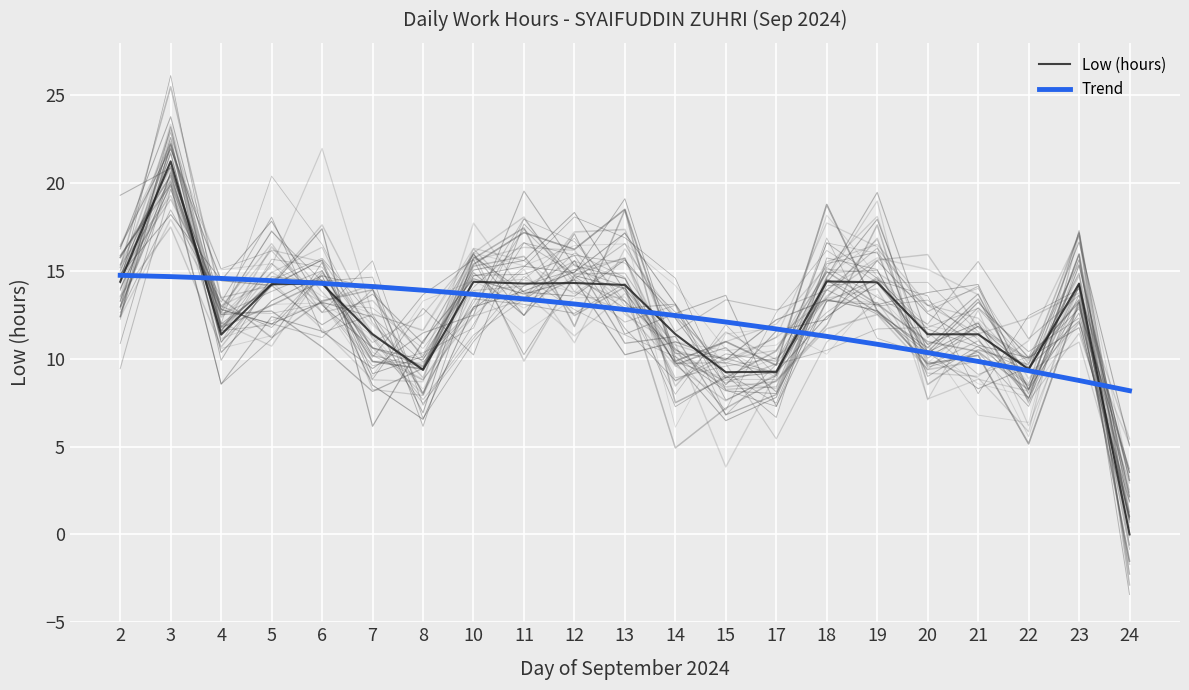

At how many categories does at least one series exceed 0?

21